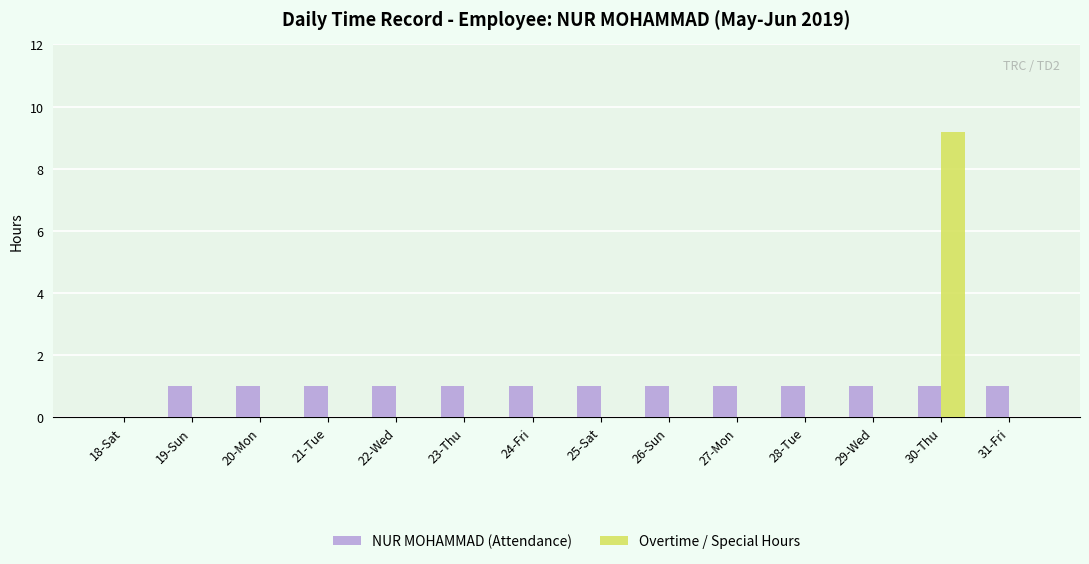

The Overtime / Special Hours series shows 0.0 at 22-Wed. True or false?

True